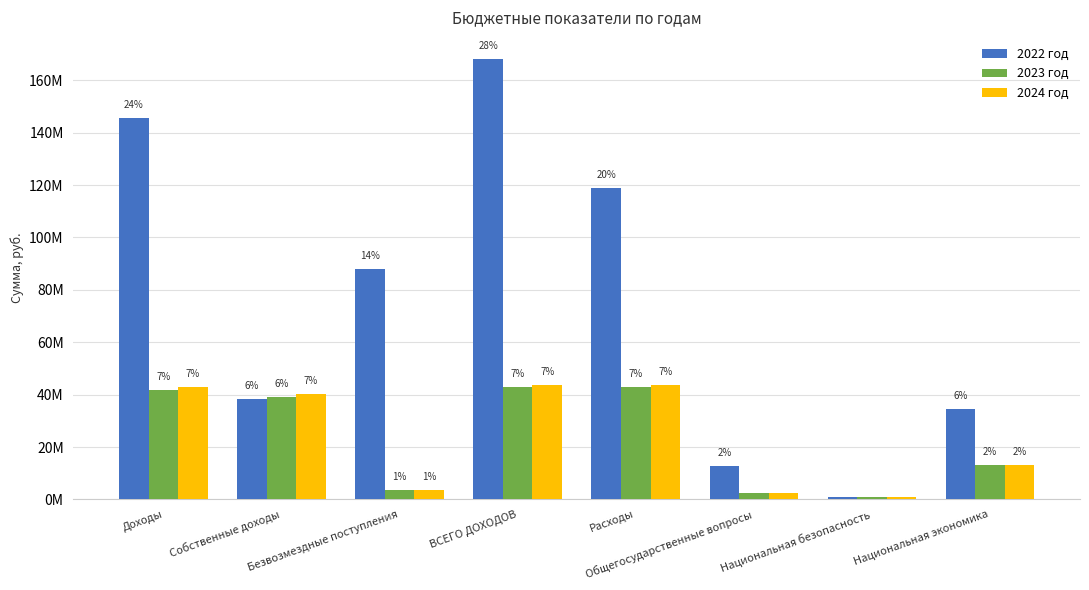

Rank the series by their maximum value, from lowest to highest.

2023 год, 2024 год, 2022 год